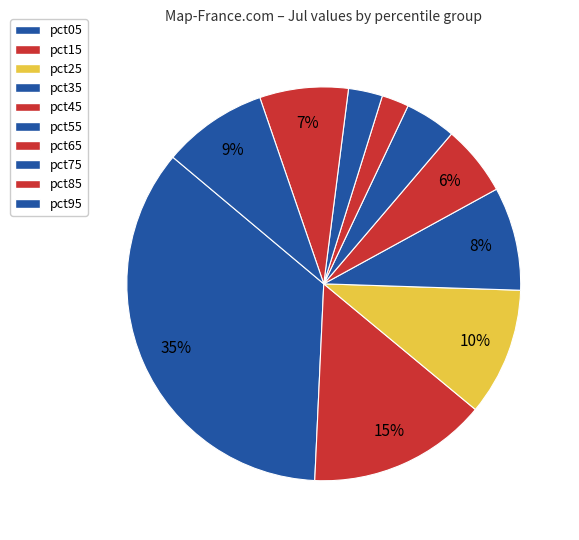

Is it true that pct45 is 6% of the pie?

True